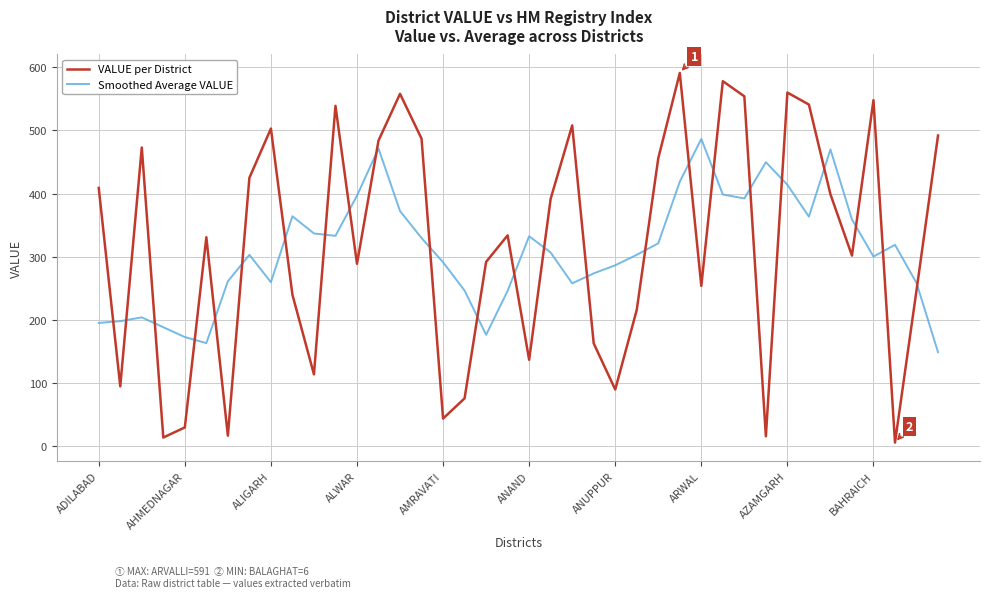

Which series ends up on top after the final intersection of VALUE per District and Smoothed Average VALUE?

VALUE per District